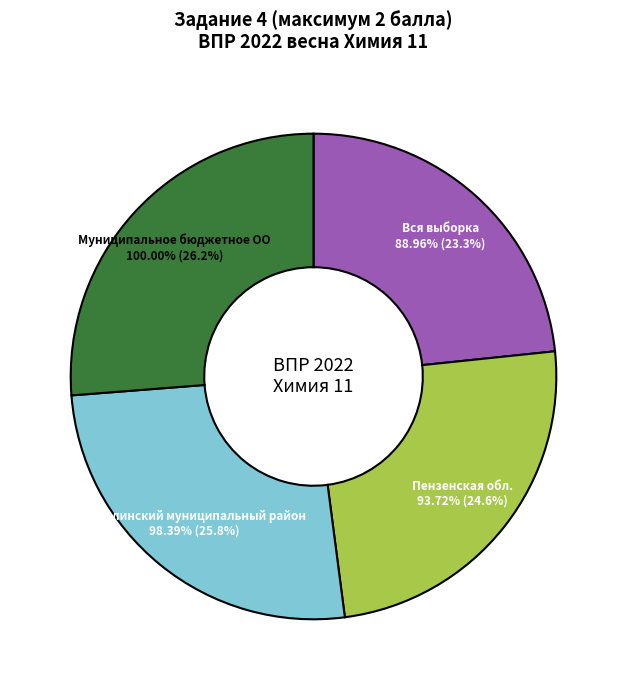

What is the ratio of the value at Муниципальное бюджетное ОО to the value at Пензенская обл.?

1.1